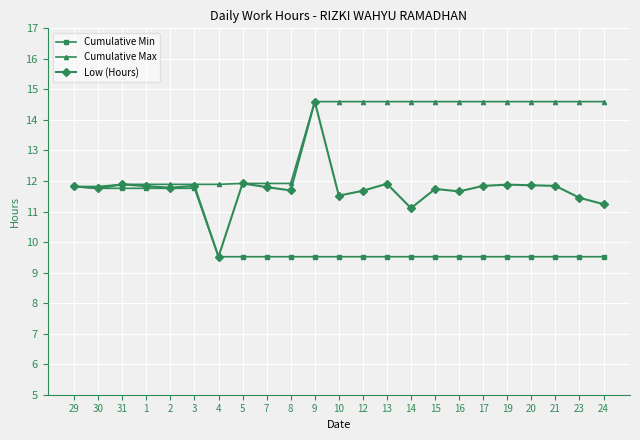

Which series has the widest spread of values?

Low (Hours)